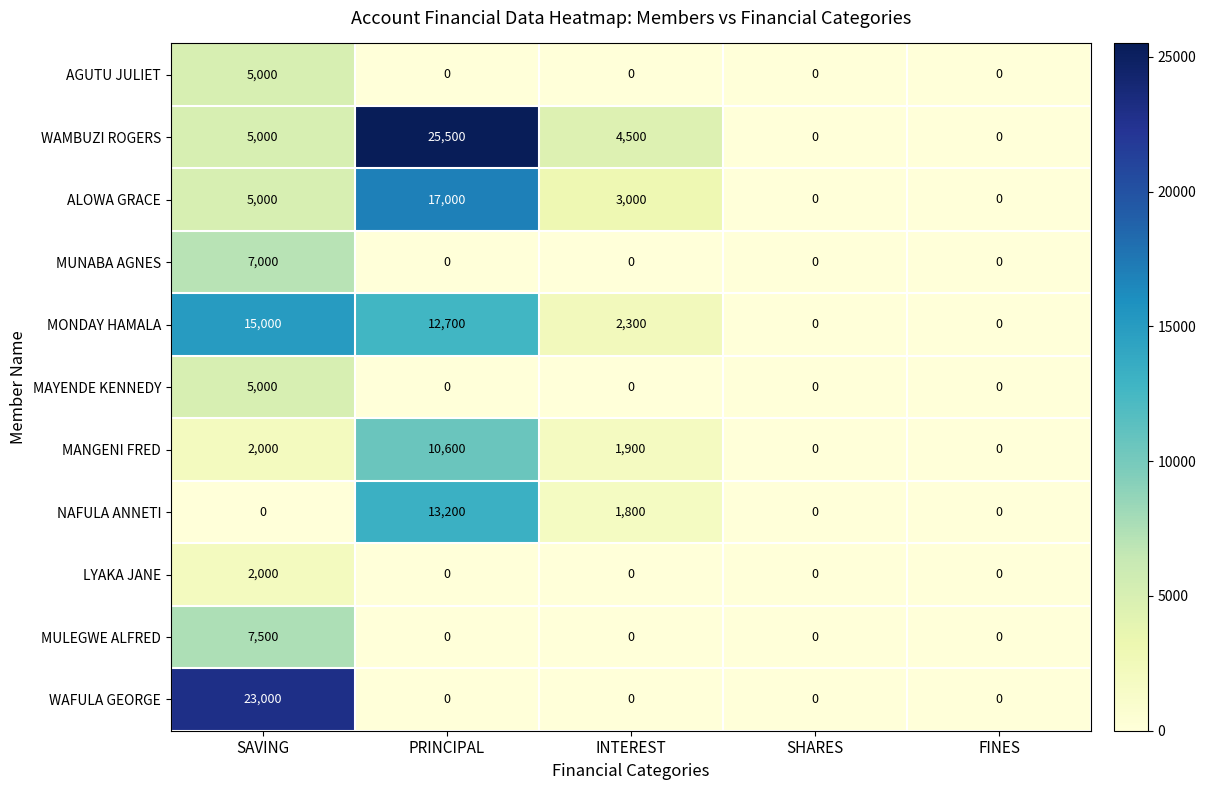

Which series has the largest range (max minus min)?

WAMBUZI ROGERS